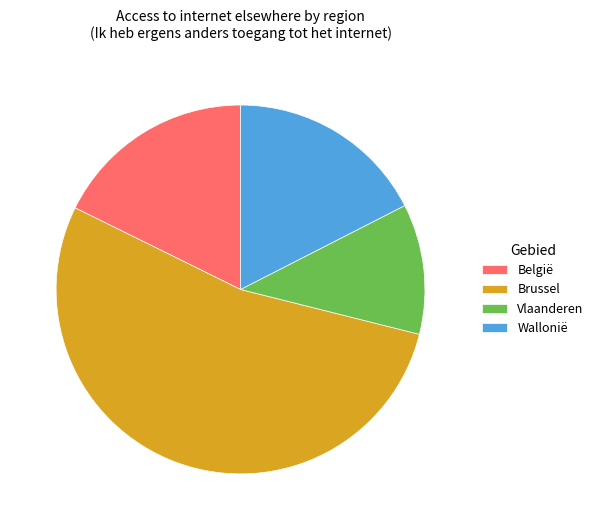

Which category has the biggest portion of the pie?

Brussel